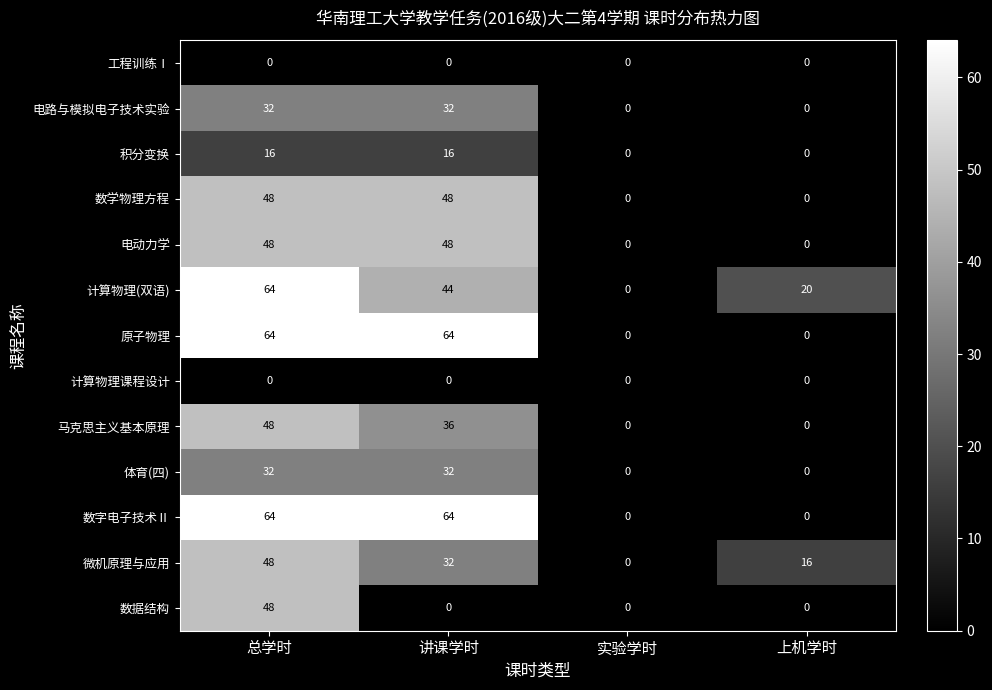

List the labels in order of 计算物理(双语) value, largest first.

总学时, 讲课学时, 上机学时, 实验学时